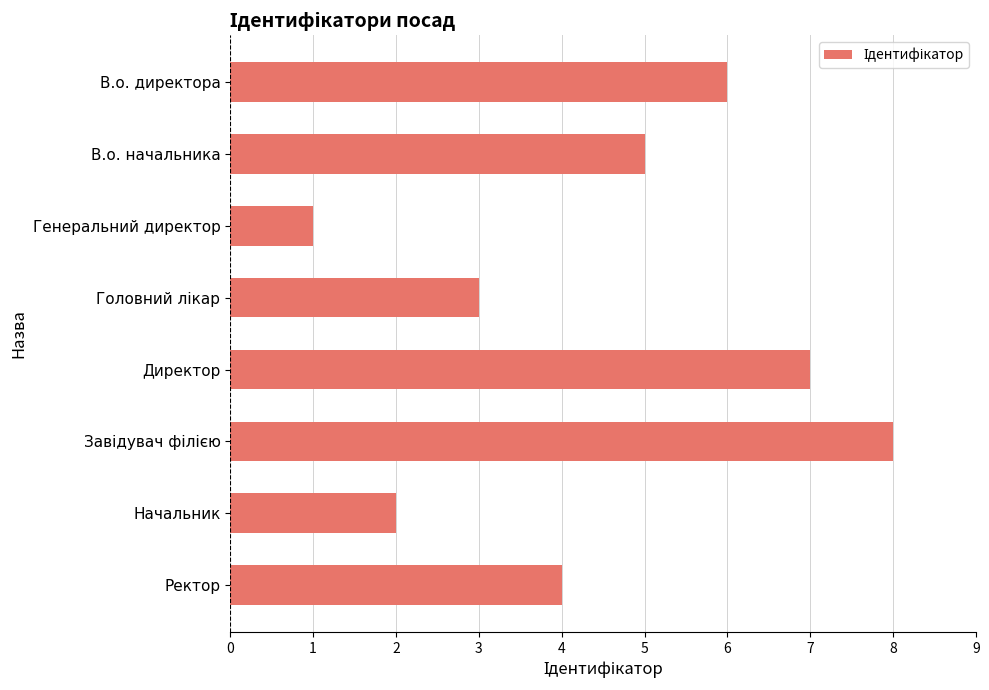

Count the values in the range 3 to 7.

5